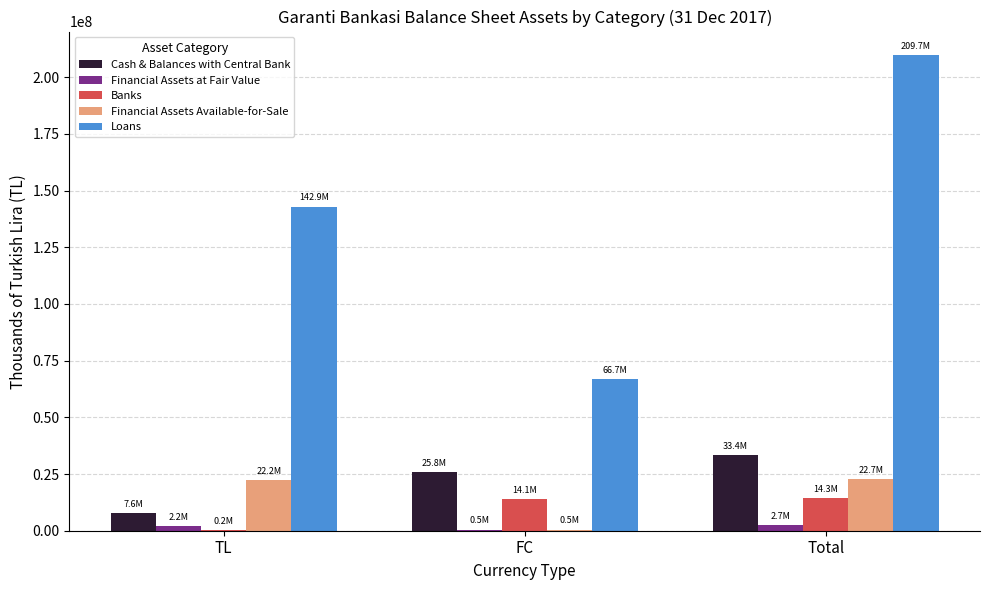

What are all the series names shown in the legend?

Cash & Balances with Central Bank, Financial Assets at Fair Value, Banks, Financial Assets Available-for-Sale, Loans